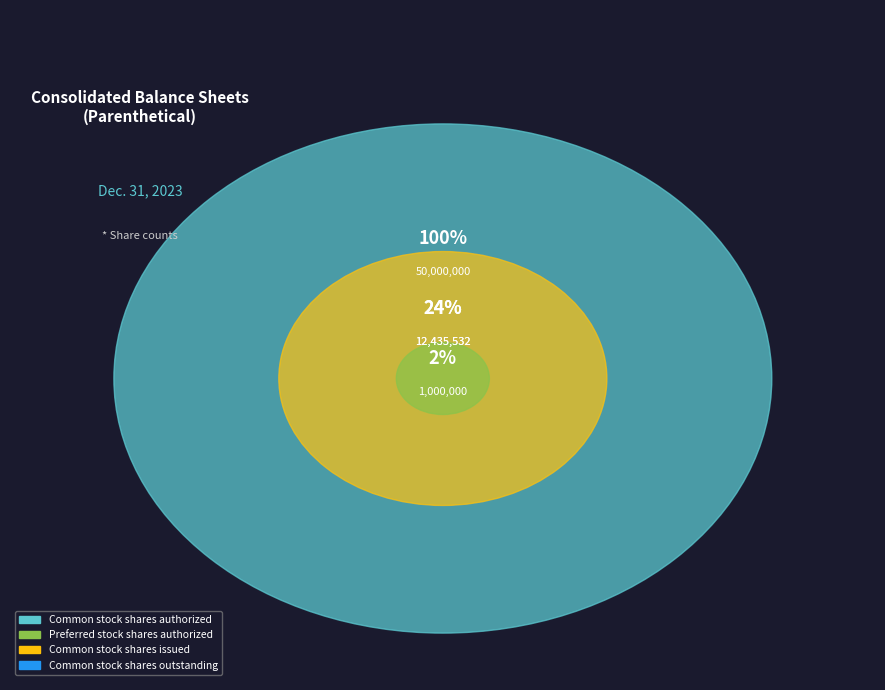

What percentage is the Common stock shares outstanding slice, to the nearest percent?

16%